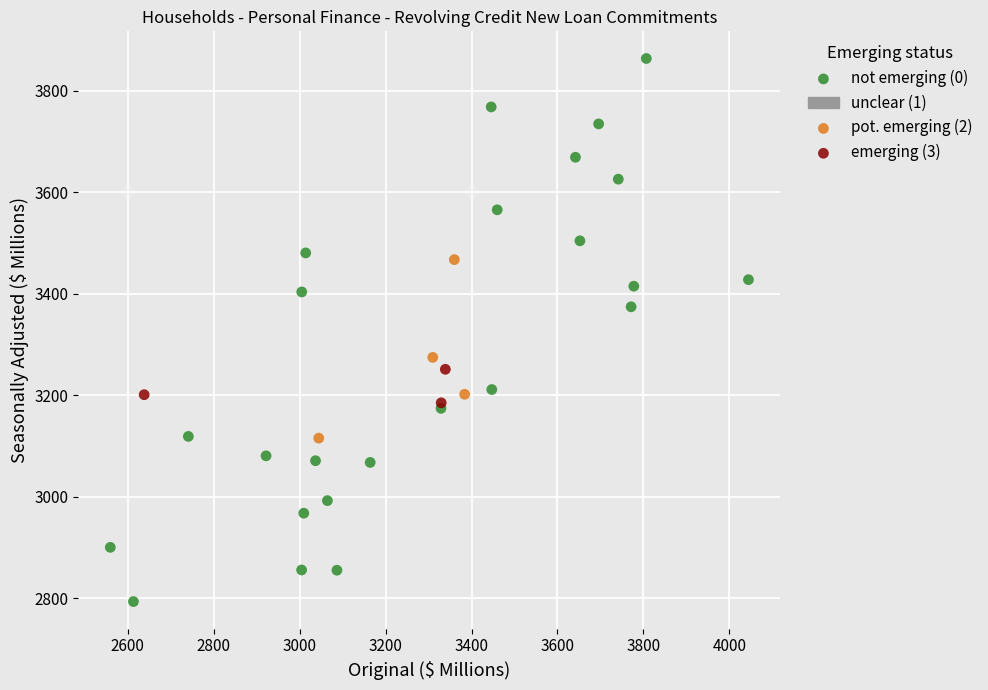

Which series reaches the maximum Y coordinate?

not emerging (0)